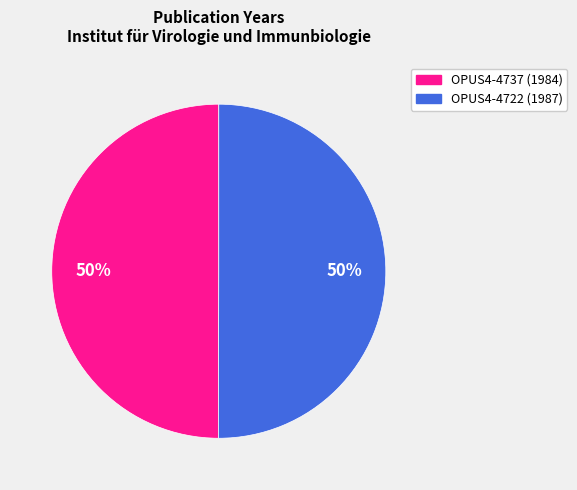

How many segments does this pie chart have?

2